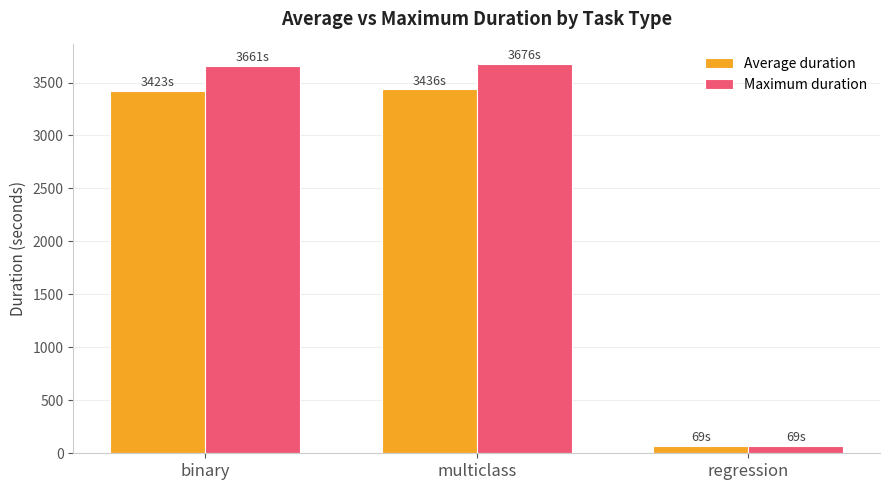

What is the sum of the Maximum duration values at multiclass and regression?

3744.5